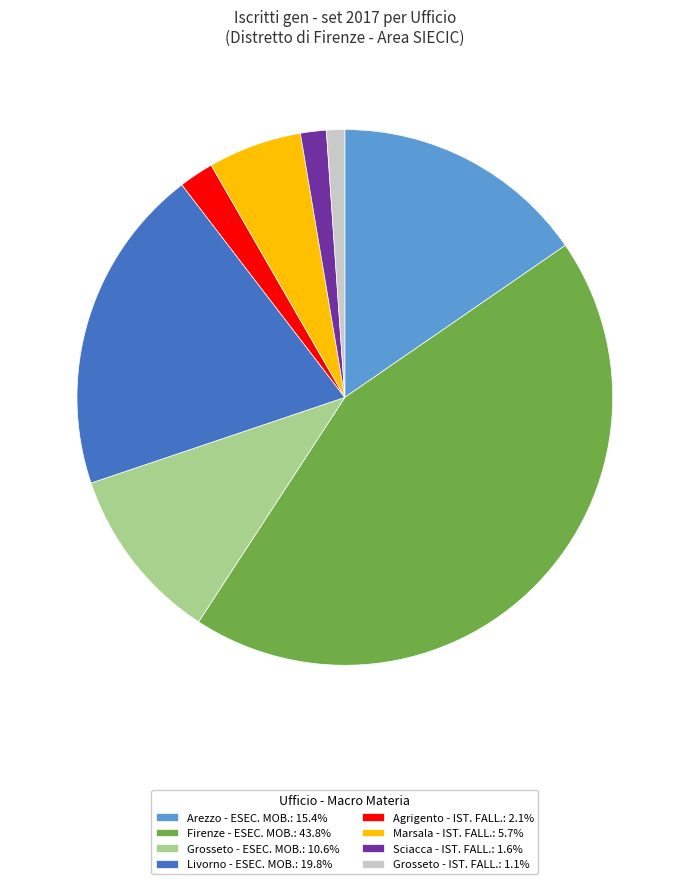

Do Grosseto - IST. FALL.: 1.1% and Agrigento - IST. FALL.: 2.1% together represent more than half of the pie?

No